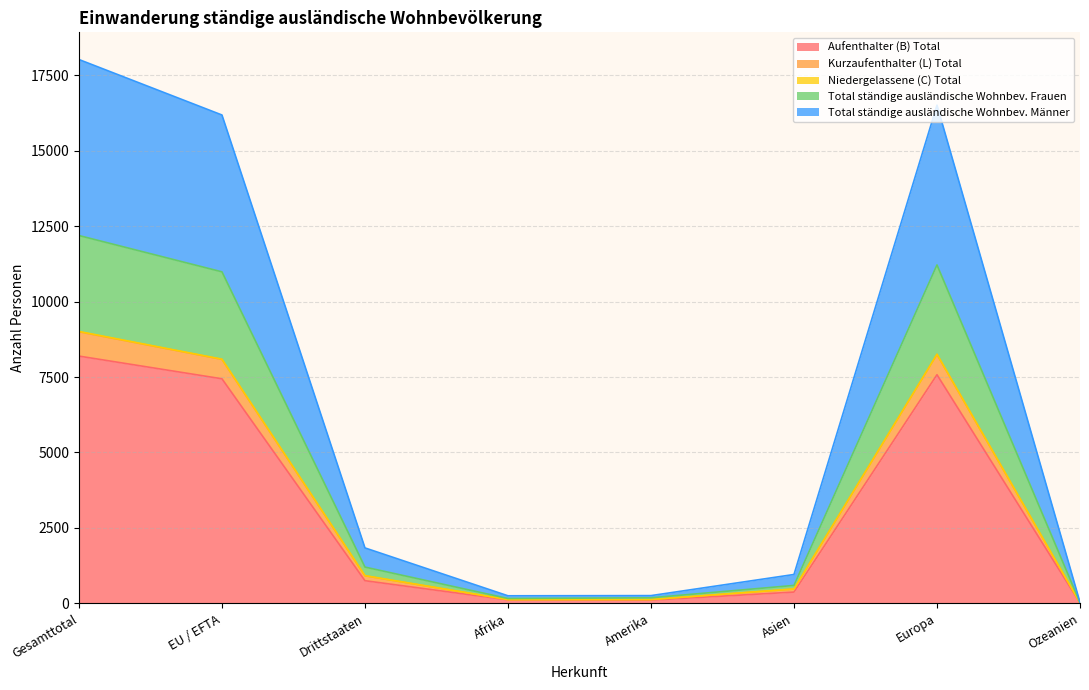

At which label does Aufenthalter (B) Total reach its peak?

Gesamttotal